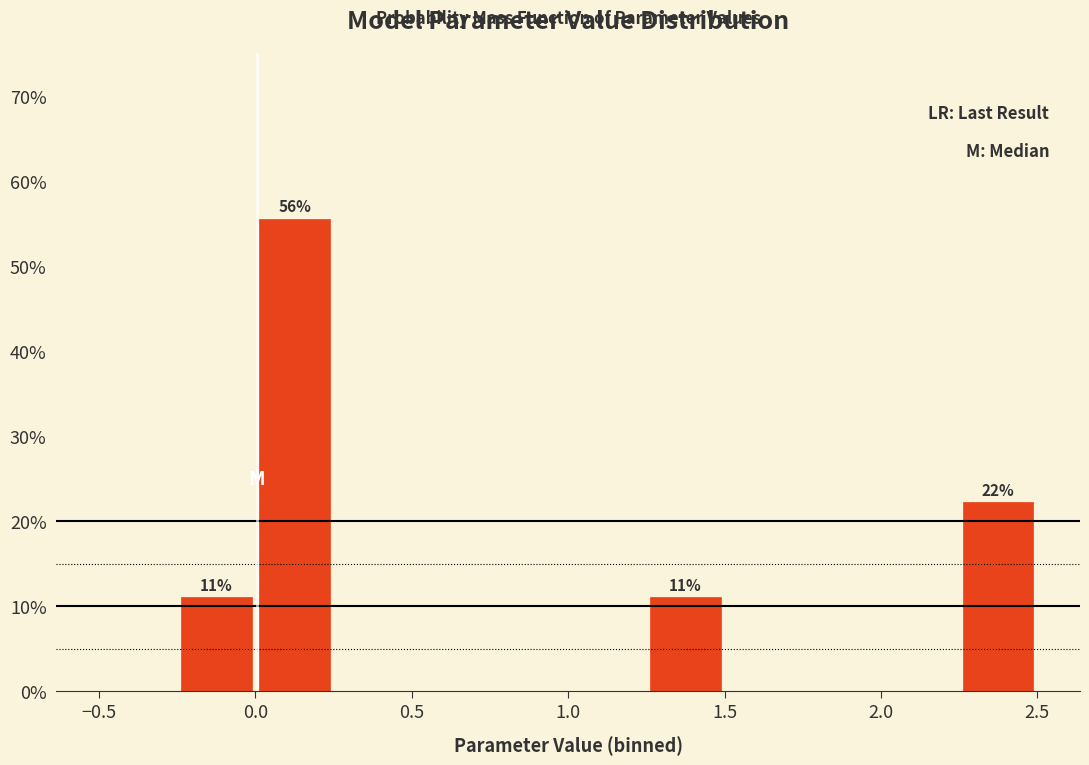

Over which range of the x-axis is the bar tallest?

0.00 to 0.25